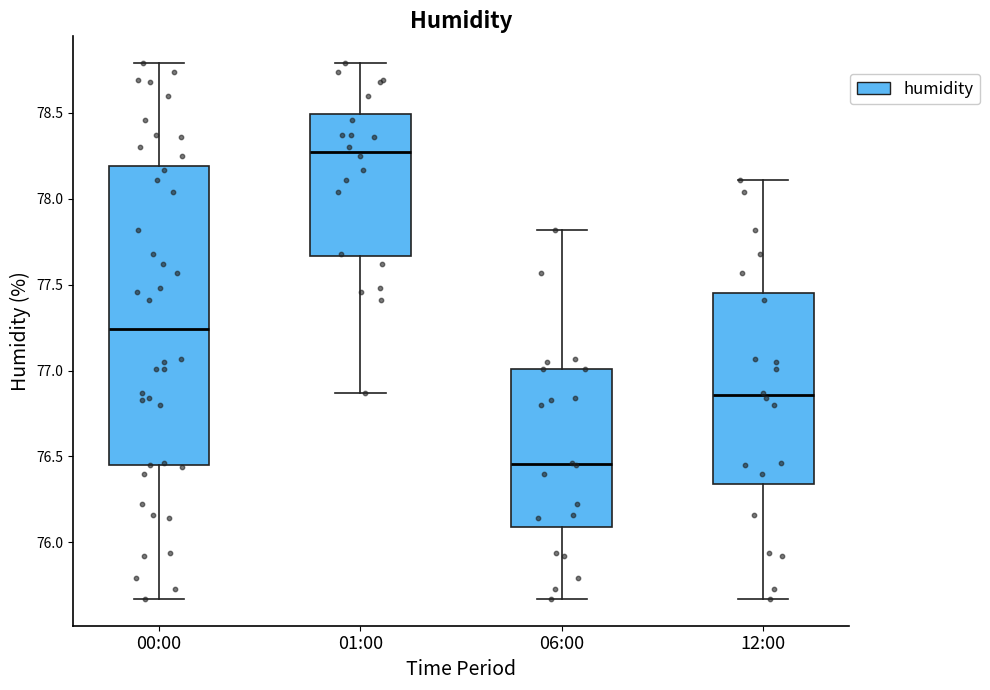

Reading left to right, read every box against the y-axis: the position of its median line, the range the box covers, and the ends of its whiskers. The values are not printed on the chart, so give them approximately, as read against the axis.

00:00: median 77.25, box 76.45 to 78.20, whiskers 75.65 to 78.80
01:00: median 78.30, box 77.65 to 78.50, whiskers 76.85 to 78.80
06:00: median 76.45, box 76.10 to 77.00, whiskers 75.65 to 77.80
12:00: median 76.85, box 76.35 to 77.45, whiskers 75.65 to 78.10